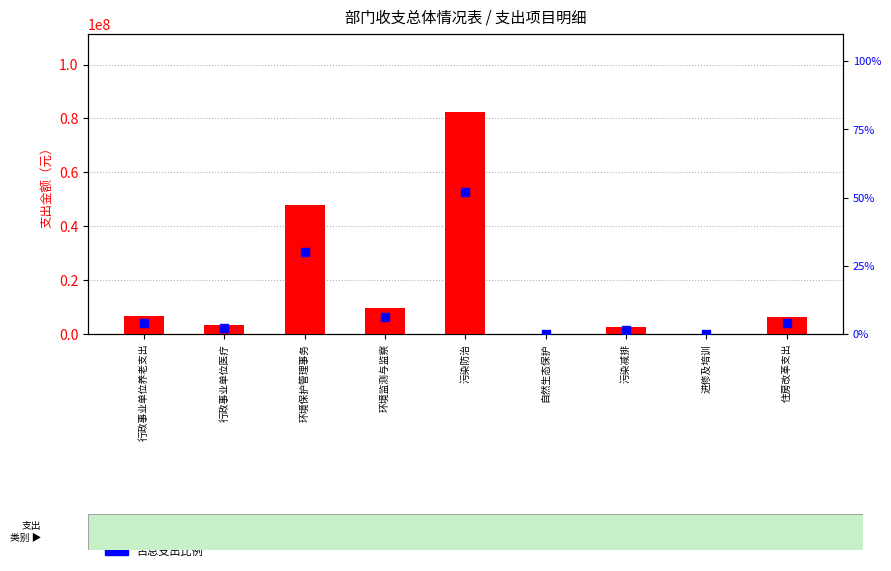

Is the value of 占总支出比例 at 污染减排 greater than the value of 支出金额 at 污染减排?

No